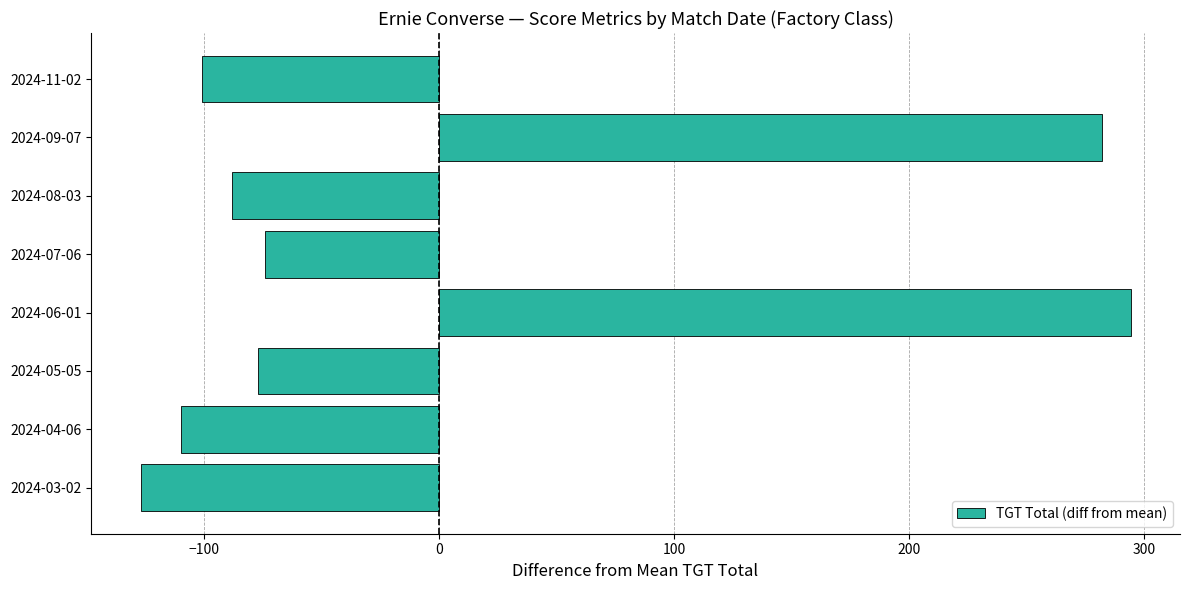

The value at 2024-06-01 is 80.9. True or false?

False